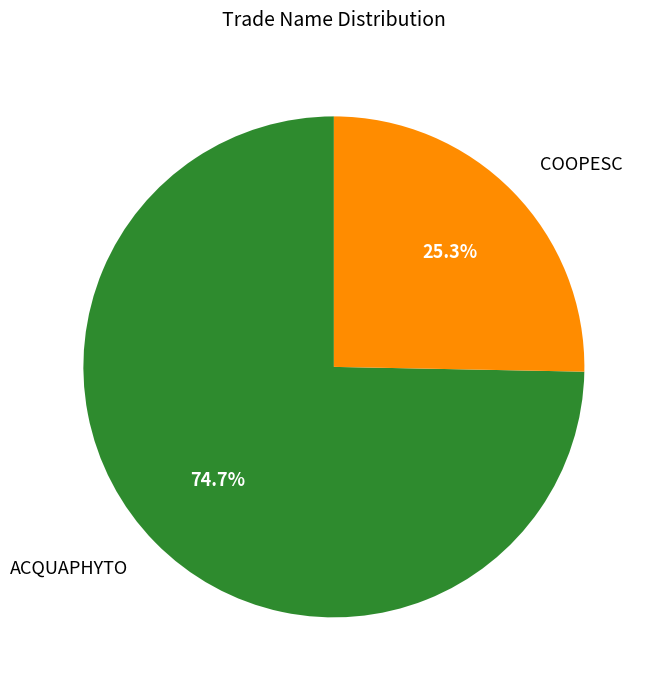

Does any single category account for the majority?

Yes